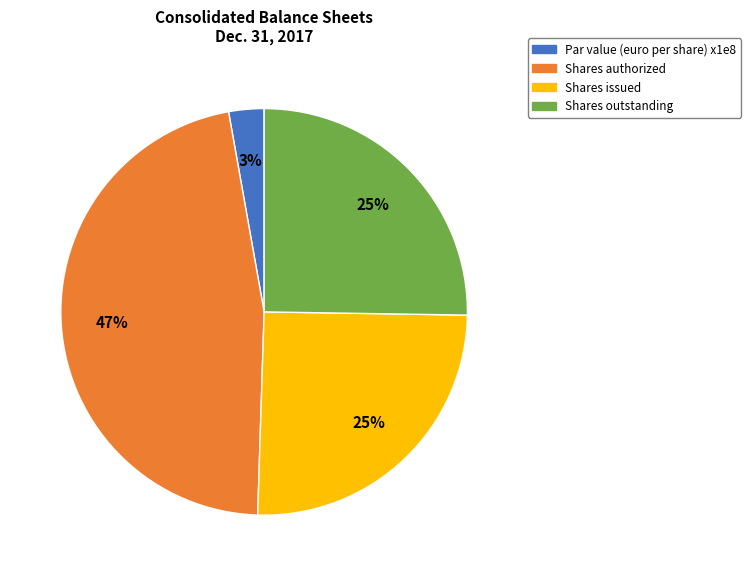

Is there a majority slice in this chart?

No